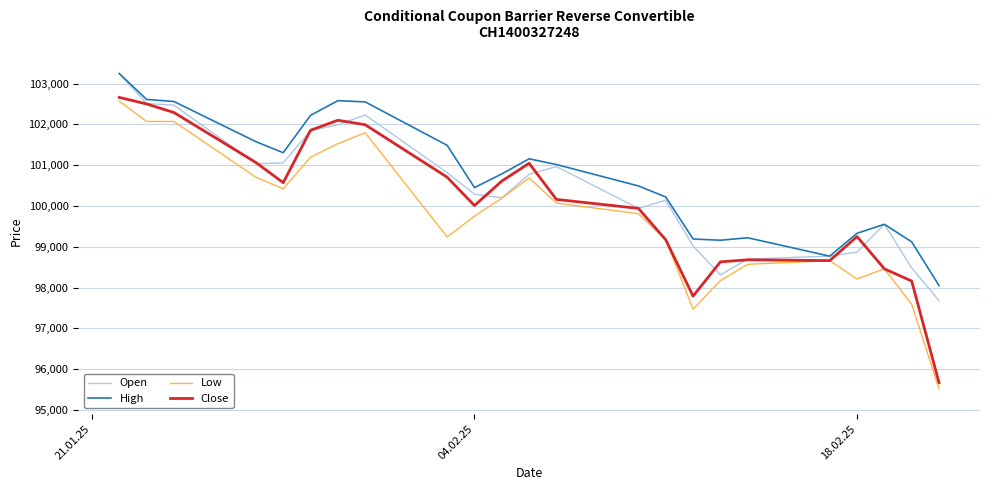

List the series in order of their overall mean, highest first.

High, Open, Close, Low